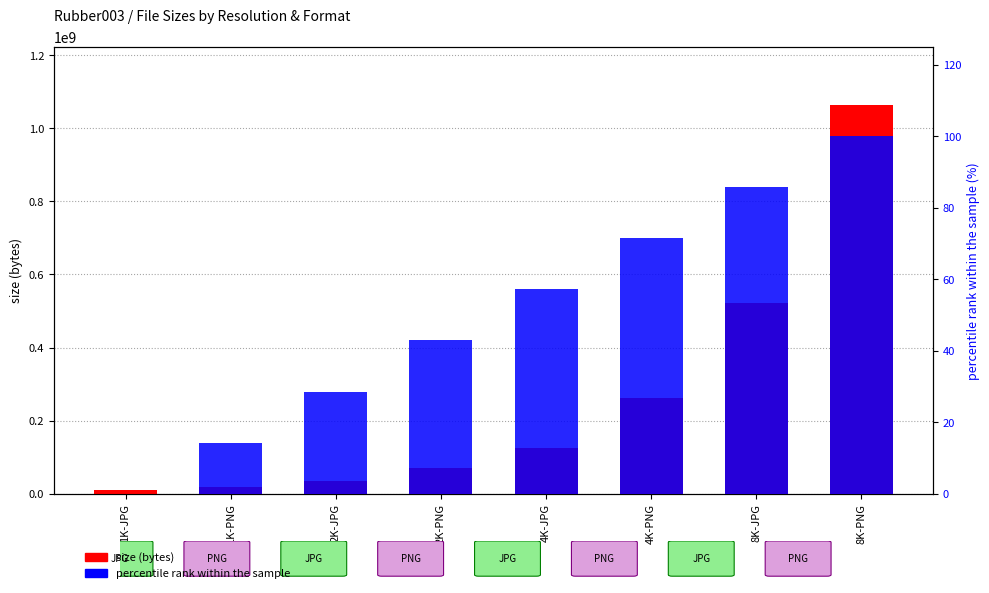

Reading right to left, extract all data points from this chart.

size (bytes): 8K-PNG=1063159559.0	8K-JPG=521773384.0	4K-PNG=262159386.0	4K-JPG=126412560.0	2K-PNG=69228867.0	2K-JPG=34766340.0	1K-PNG=19131764.0	1K-JPG=10106394.0
percentile rank within the sample: 8K-PNG=100.0	8K-JPG=85.7	4K-PNG=71.4	4K-JPG=57.1	2K-PNG=42.9	2K-JPG=28.6	1K-PNG=14.3	1K-JPG=0.0